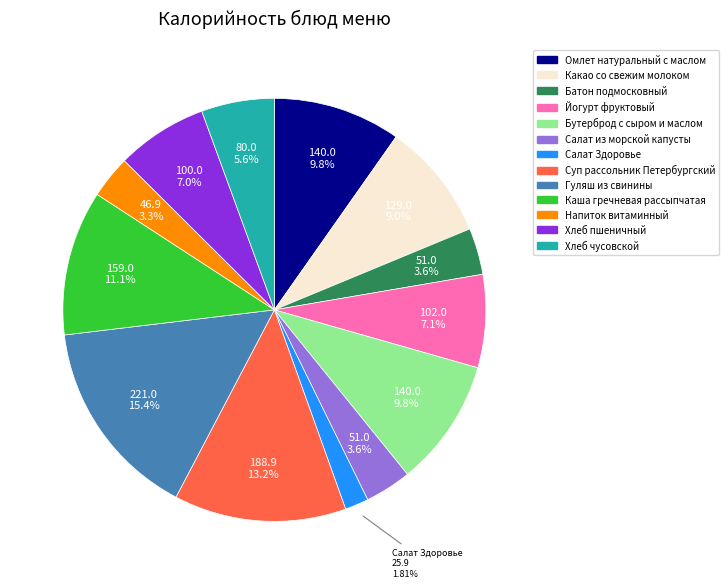

Is there any slice that represents more than half of the pie?

No